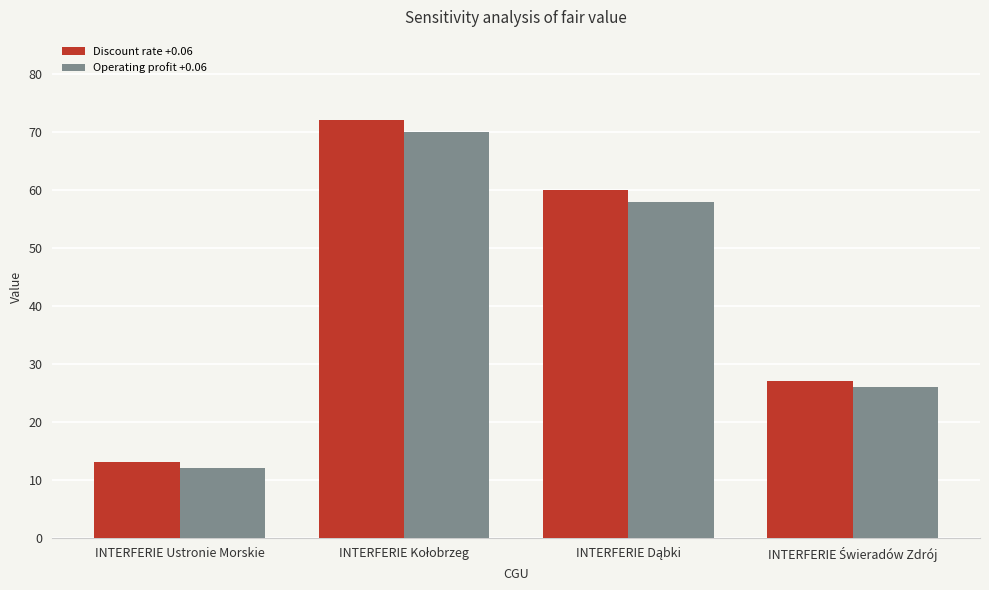

How many bars are there in each group?

2